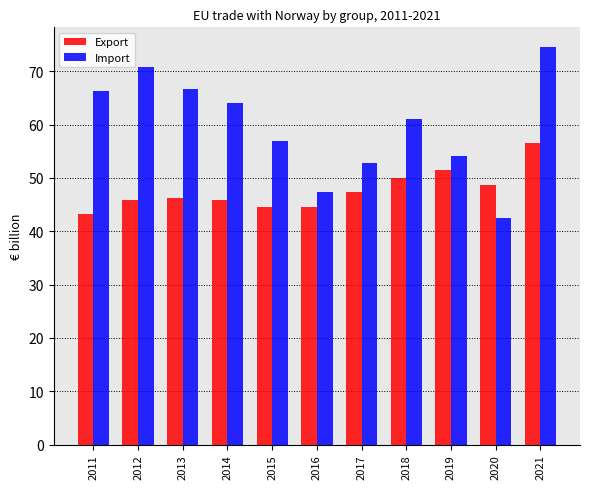

At how many categories does at least one series exceed 74?

1